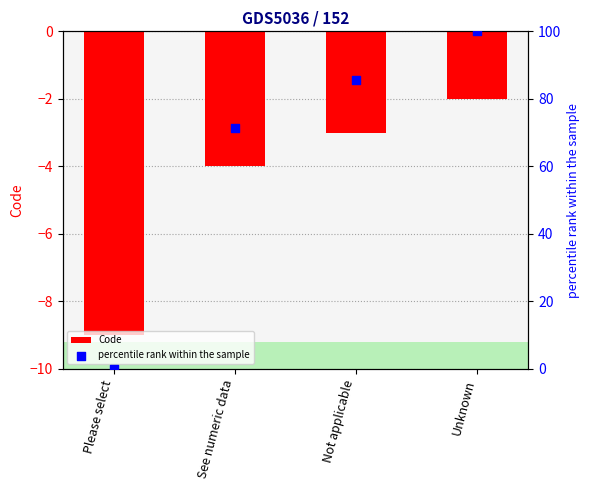

At which category is the sum across all series the highest?

Unknown